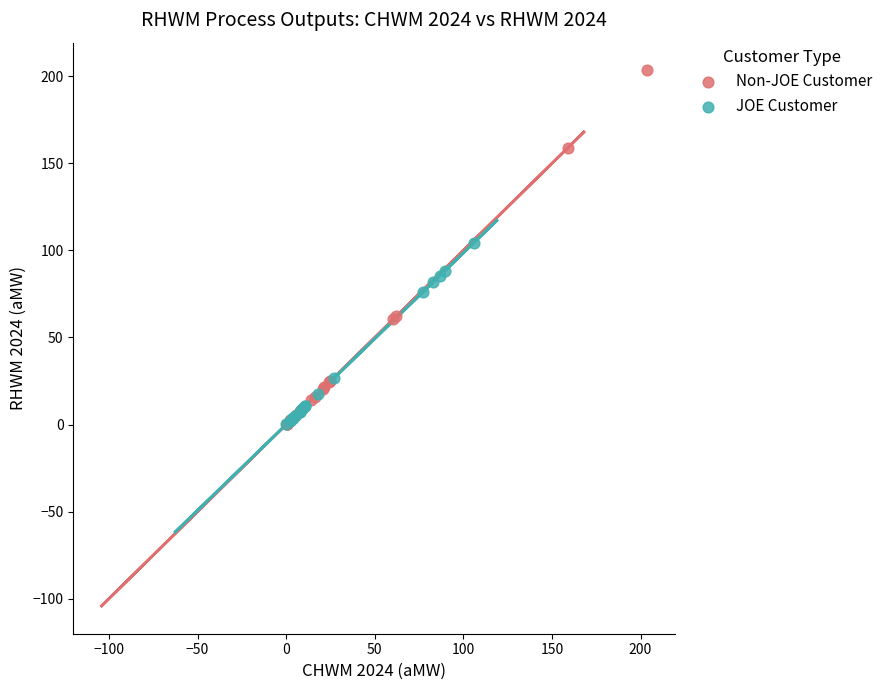

Which series reaches the maximum Y coordinate?

Non-JOE Customer